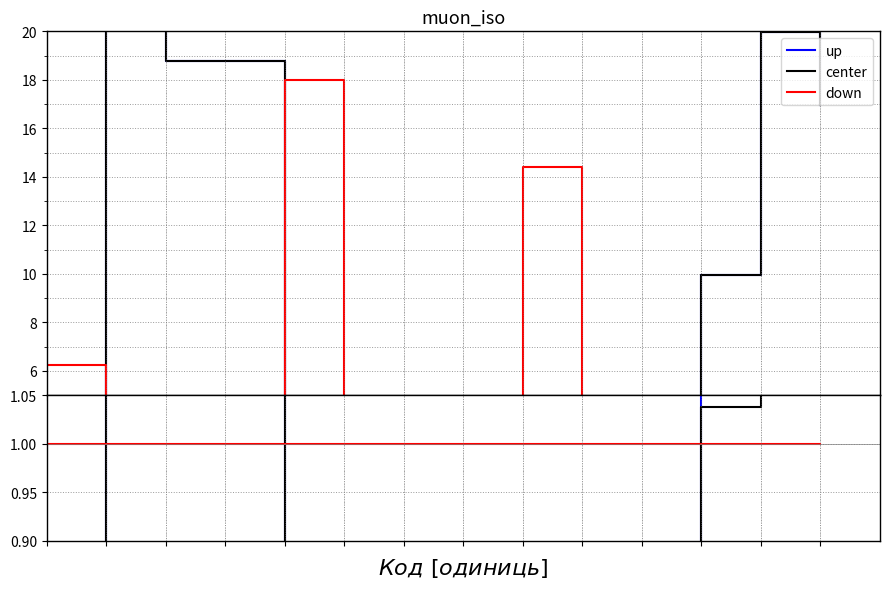

What is the value of the Залишок point at the 7th from the left?

1.0